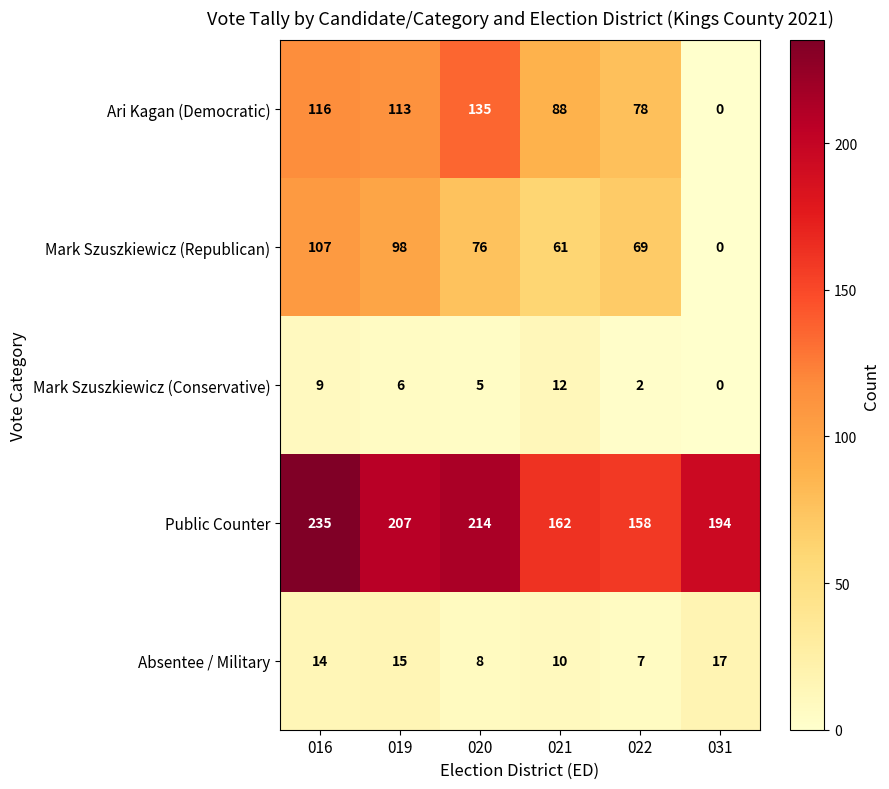

What is the approximate value of Absentee / Military at 031, to the nearest 5?

15